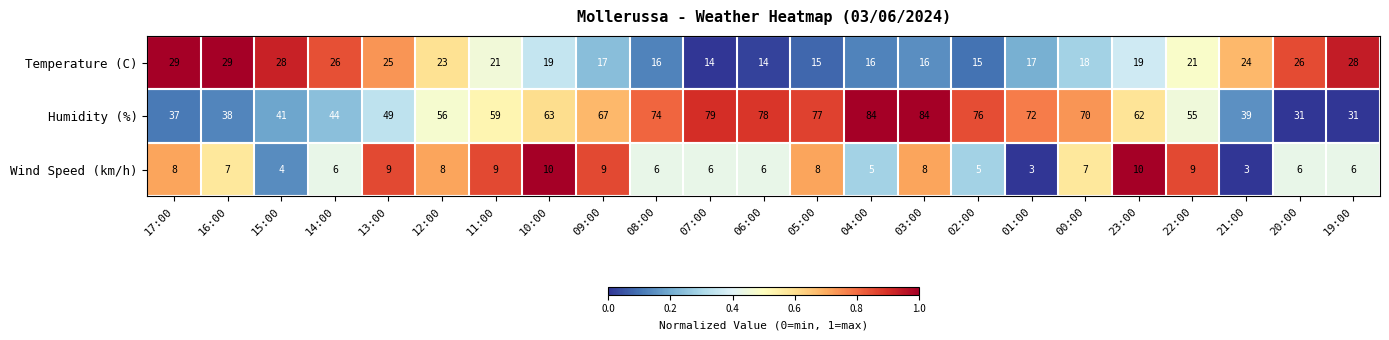

Rank the series by their average value, from highest to lowest.

Humidity (%), Temperature (C), Wind Speed (km/h)